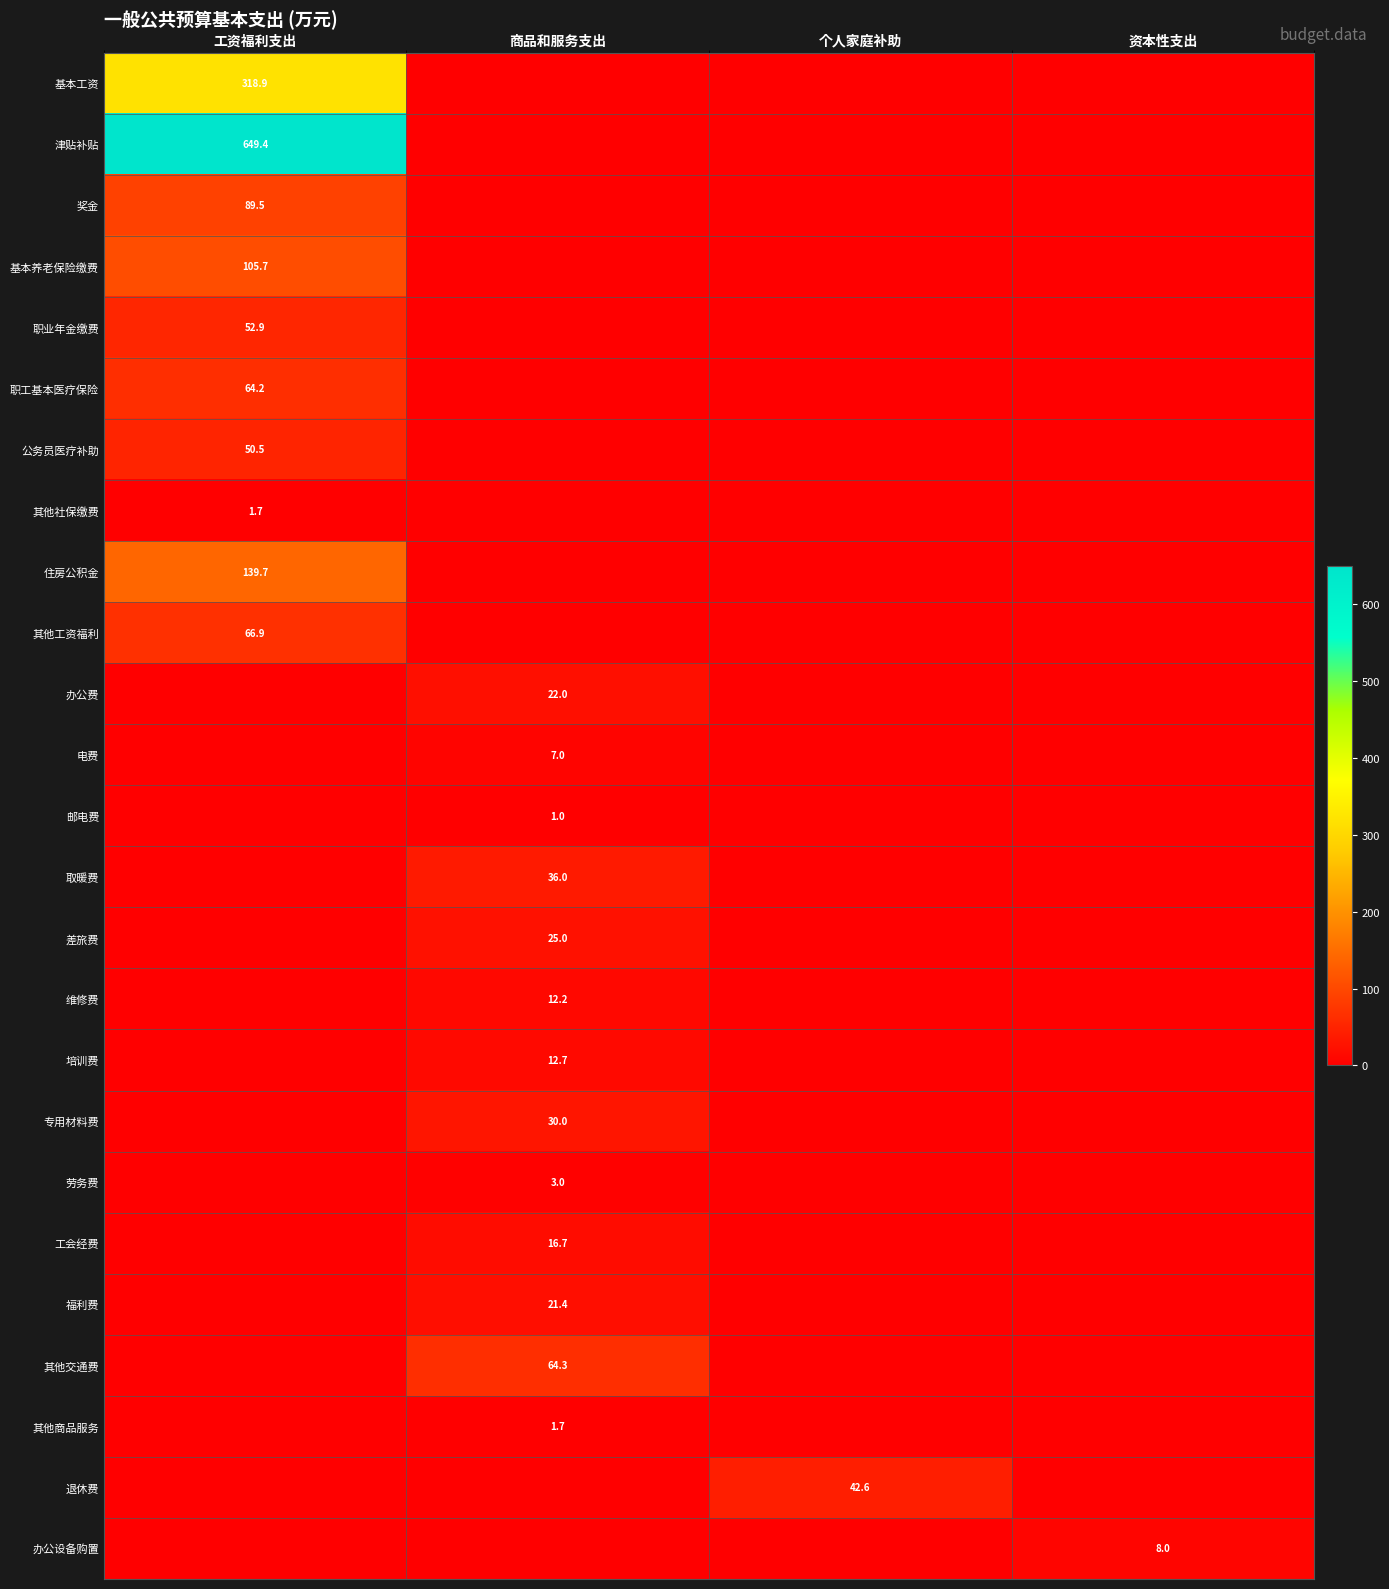

True or false: 工会经费 has a value of 4.3 at 商品和服务支出.

False